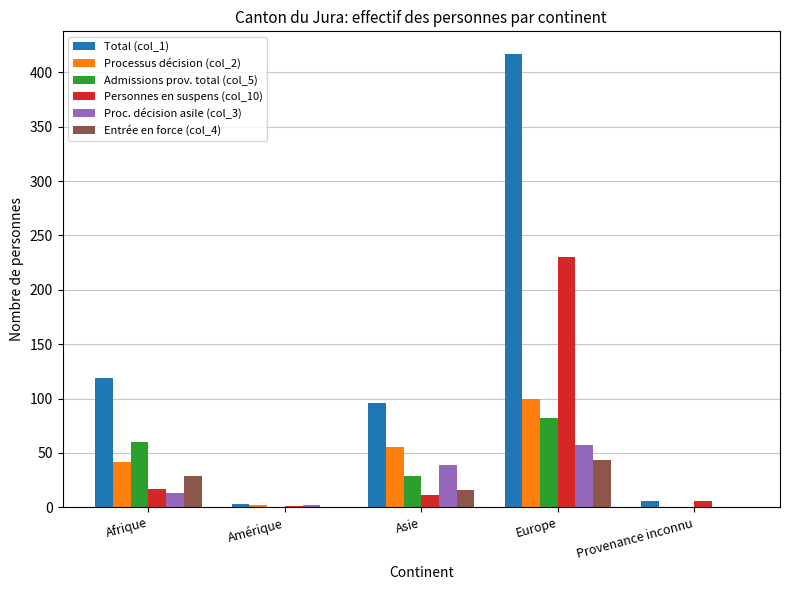

At which category is the sum across all series the highest?

Europe